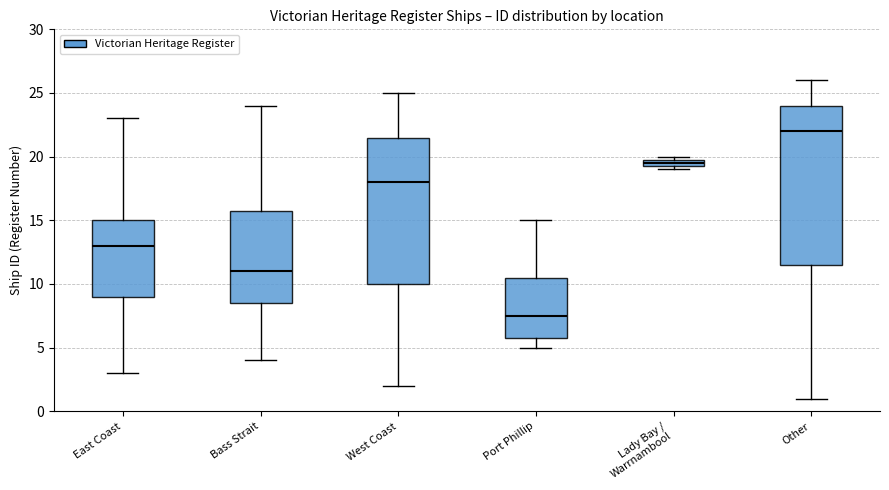

Where does the upper whisker of the box for Bass Strait end on the y-axis? The values are not printed on the chart, so give them approximately, as read against the axis.

24.0